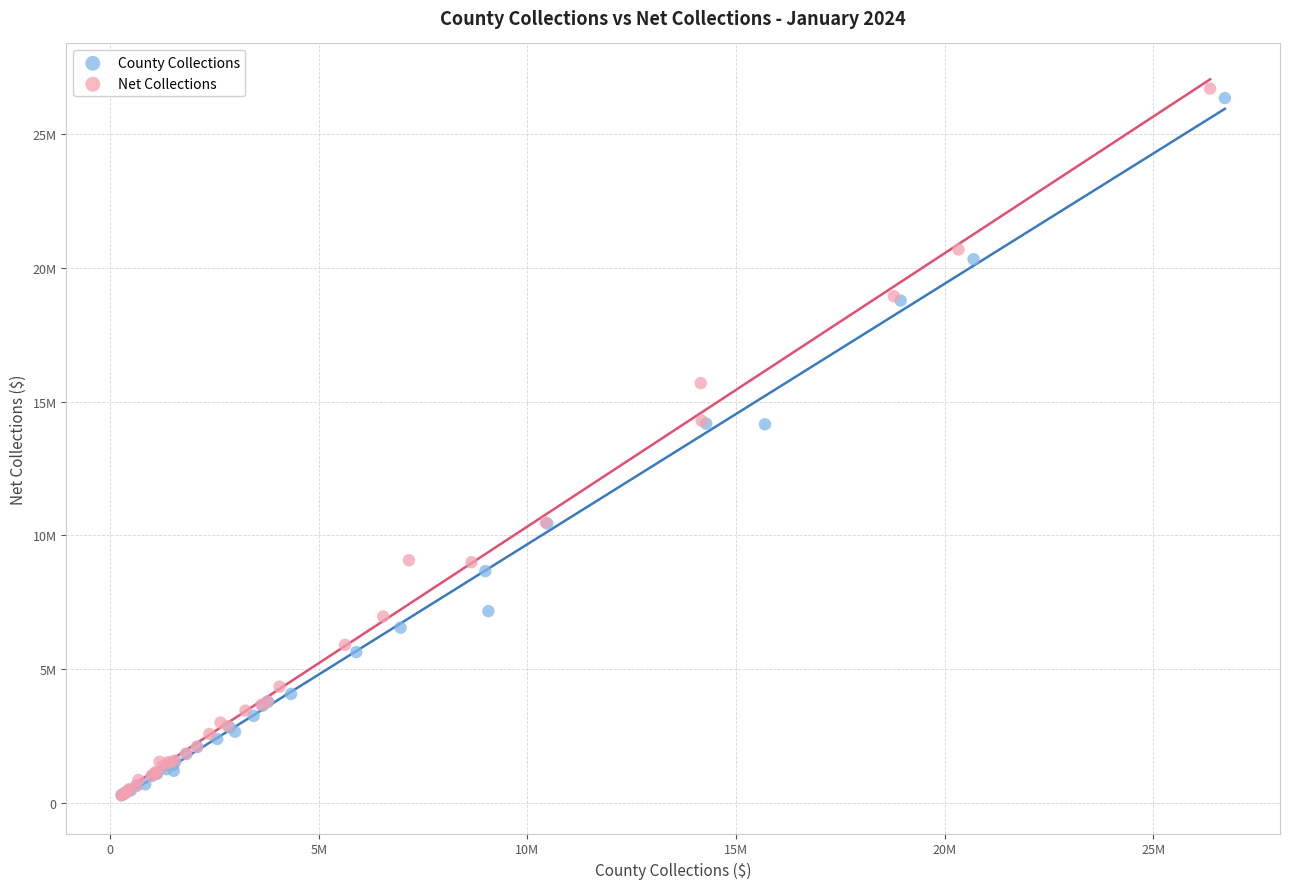

What are all the series names shown in the legend?

County Collections, Net Collections